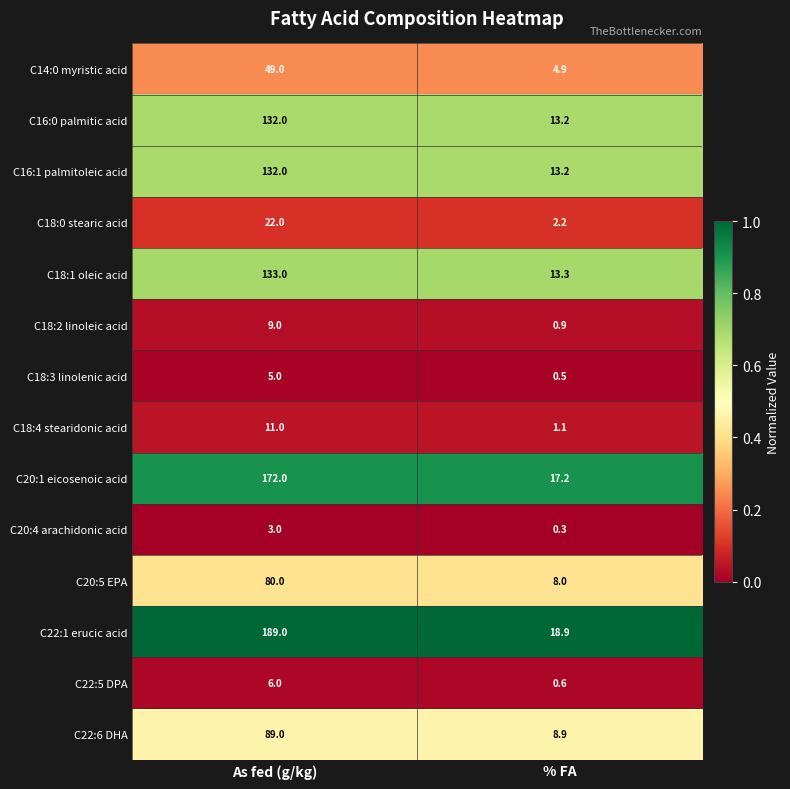

Which category has the lowest value across all series?

% FA